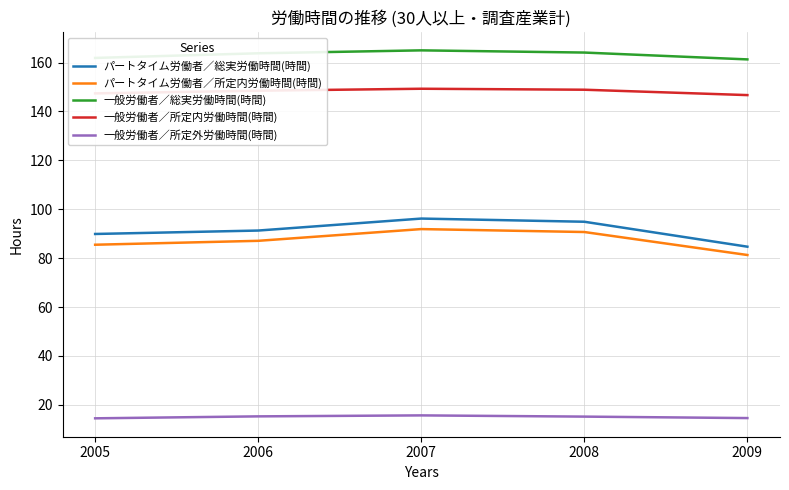

Count the number of categories in the chart.

5